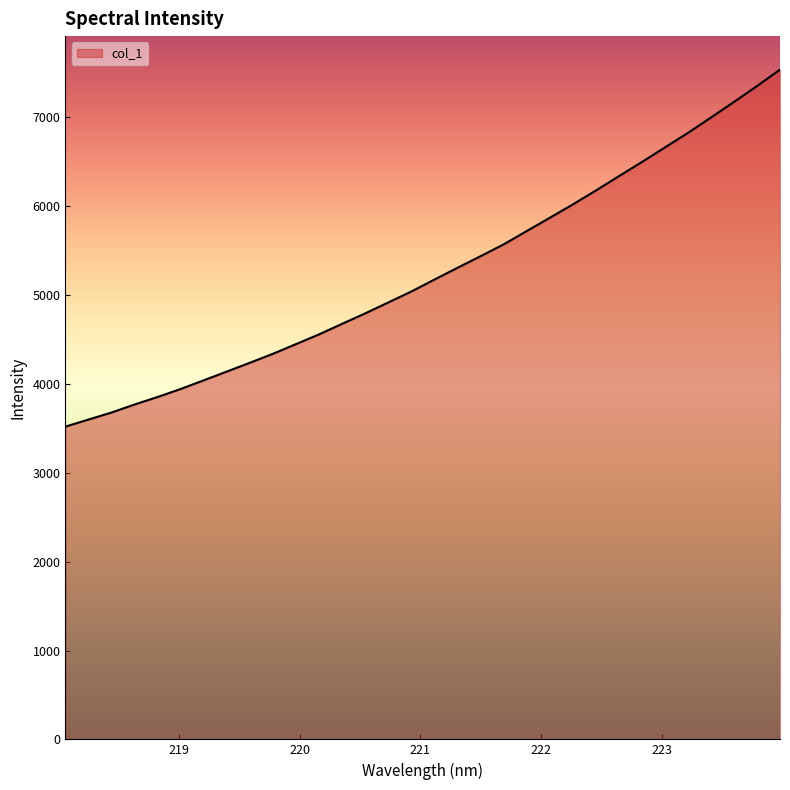

What is the difference between the maximum and minimum values?

4017.9